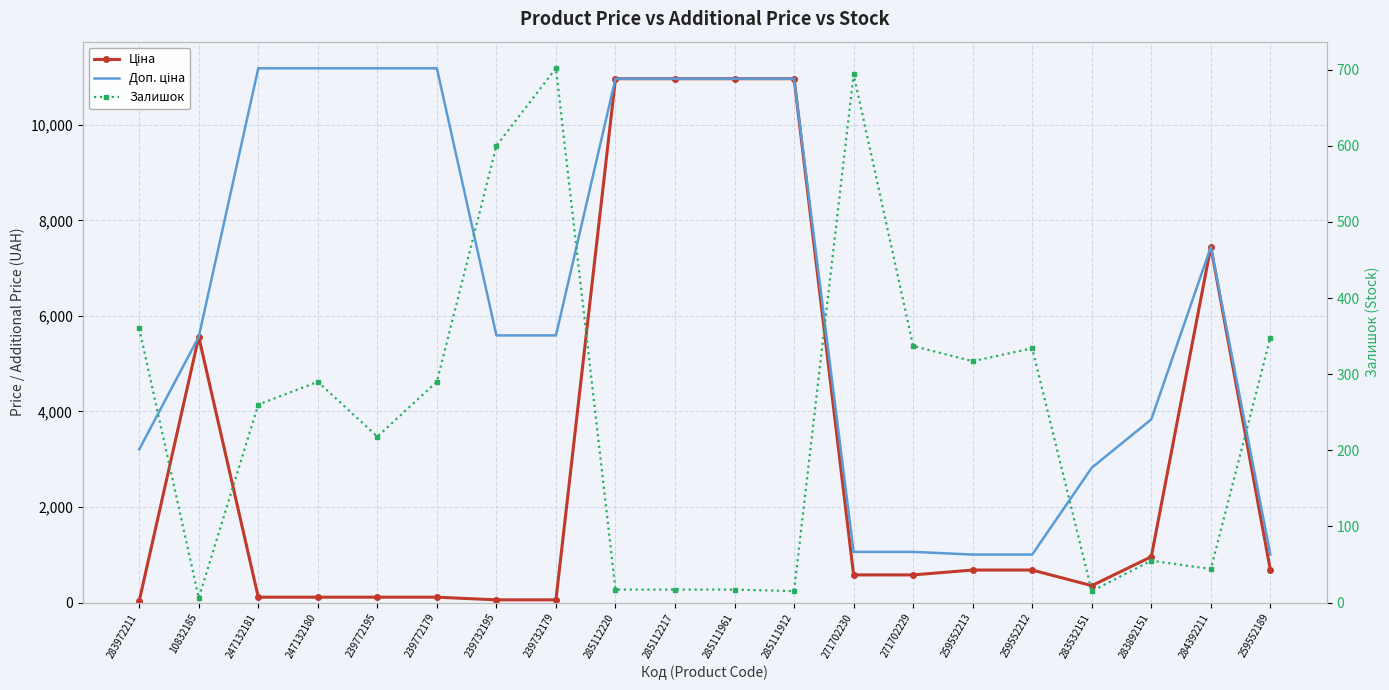

Which series has the largest range (max minus min)?

Ціна